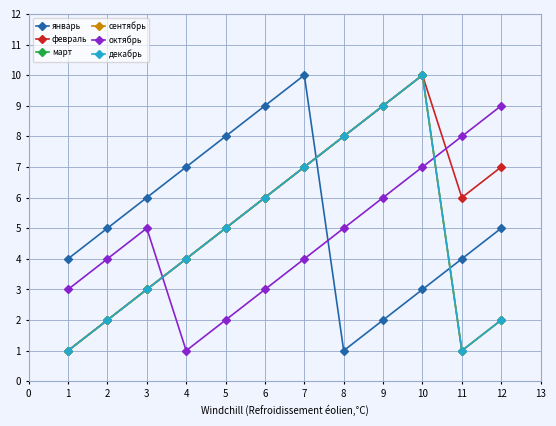

How many lines are shown in the chart?

6